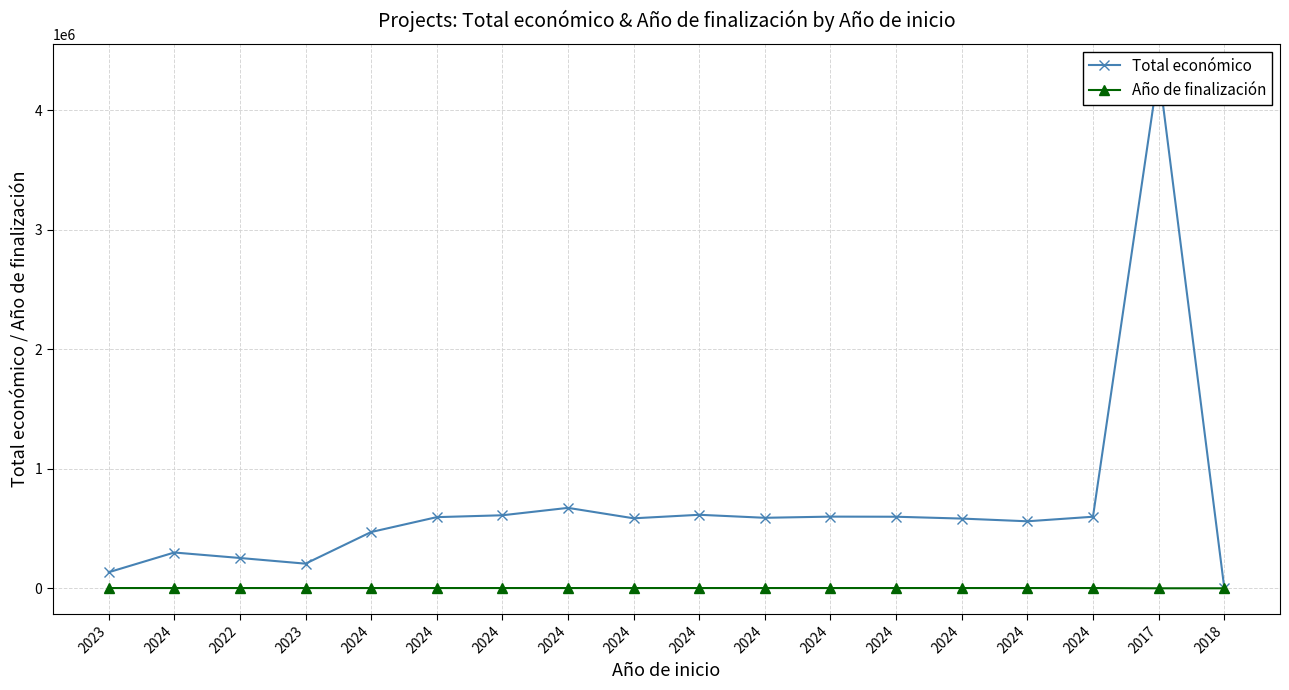

What is the sum of the Total económico values at 2024 and 2024?

1145989